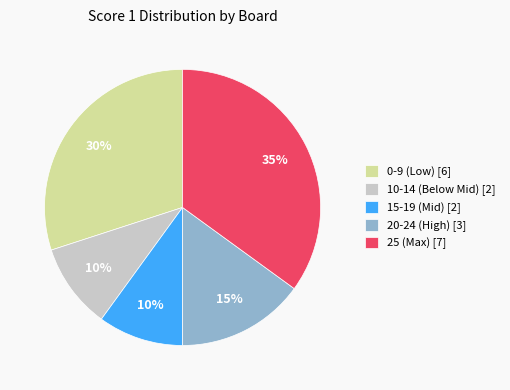

Is the sum of 25 (Max) [7] and 15-19 (Mid) [2] greater than half?

No